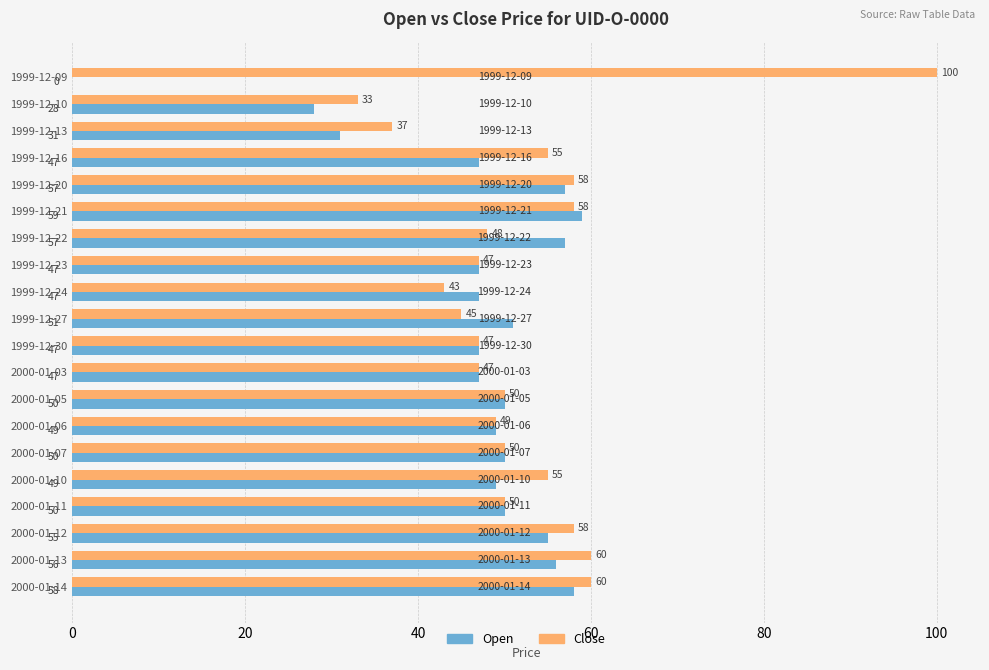

True or false: Open has a value of 49 at 2000-01-10.

True